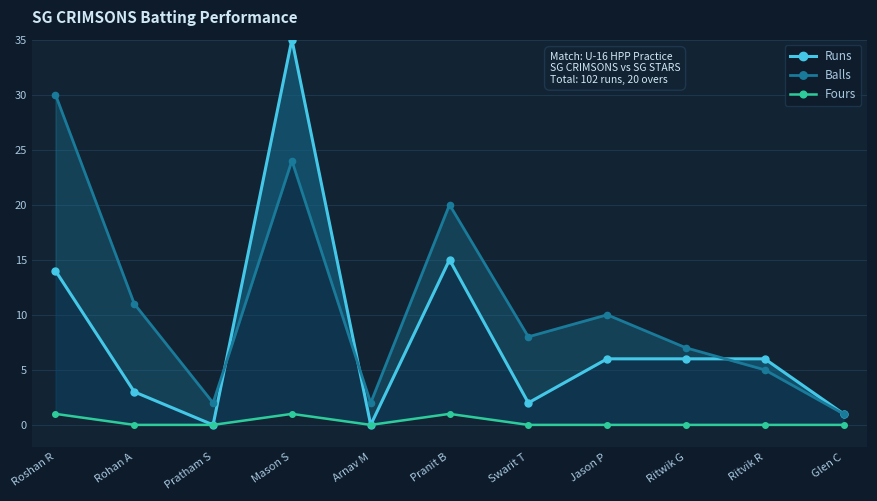

Reading right to left, extract all data points from this chart.

Runs: Glen C=1	Ritvik R=6	Ritwik G=6	Jason P=6	Swarit T=2	Pranit B=15	Arnav M=0	Mason S=35	Pratham S=0	Rohan A=3	Roshan R=14
Balls: Glen C=1	Ritvik R=5	Ritwik G=7	Jason P=10	Swarit T=8	Pranit B=20	Arnav M=2	Mason S=24	Pratham S=2	Rohan A=11	Roshan R=30
Fours: Glen C=0	Ritvik R=0	Ritwik G=0	Jason P=0	Swarit T=0	Pranit B=1	Arnav M=0	Mason S=1	Pratham S=0	Rohan A=0	Roshan R=1